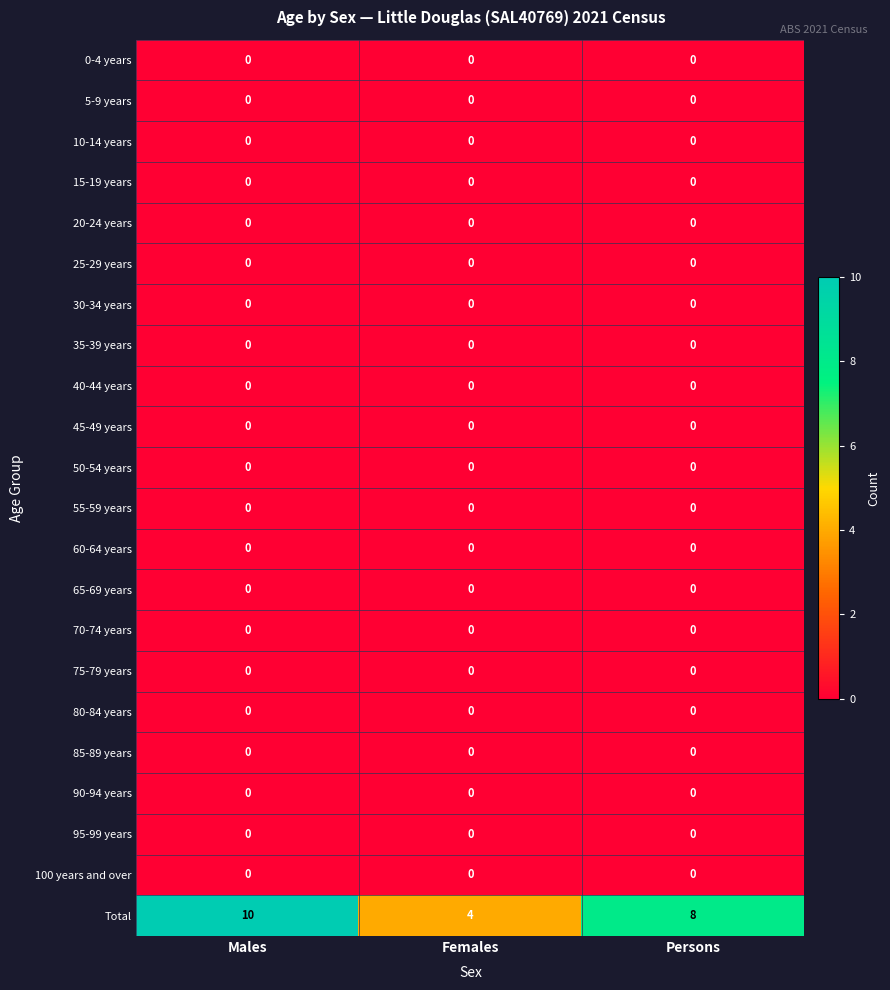

Read the Total value at Persons.

8